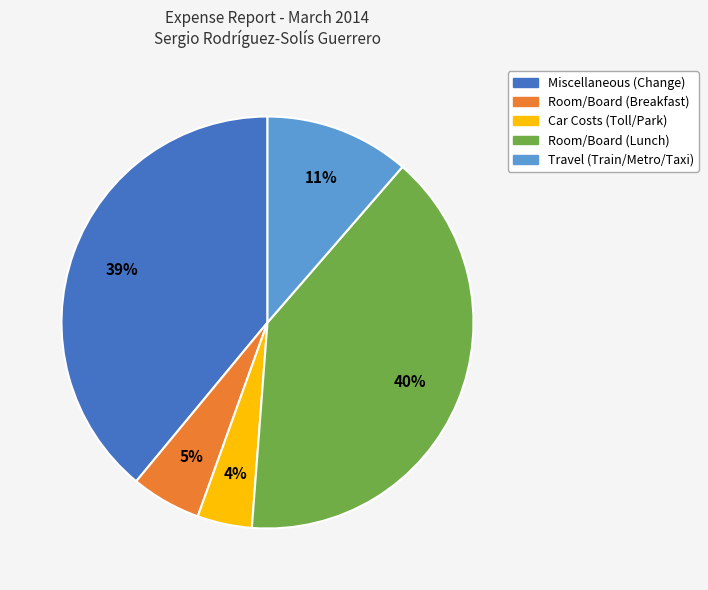

How many segments does this pie chart have?

5